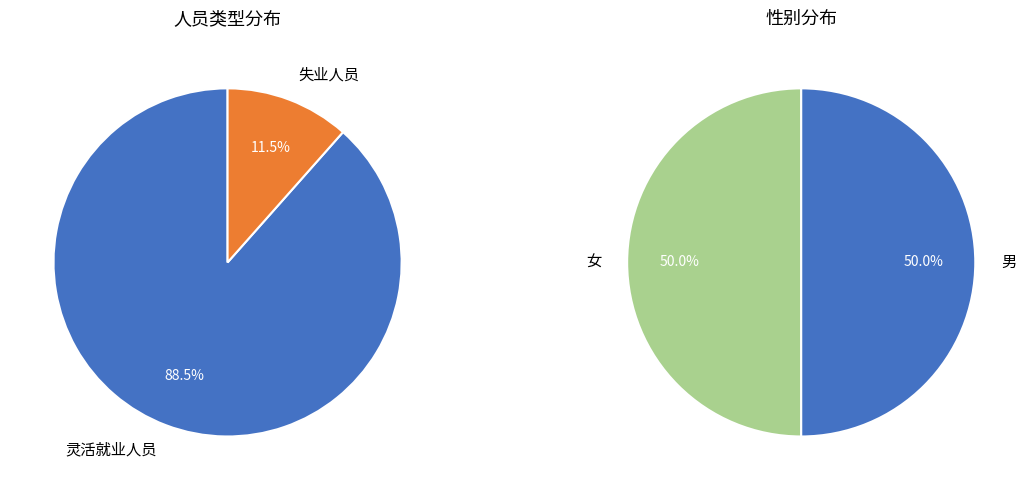

The 失业人员 slice represents 12% of the pie. True or false?

True